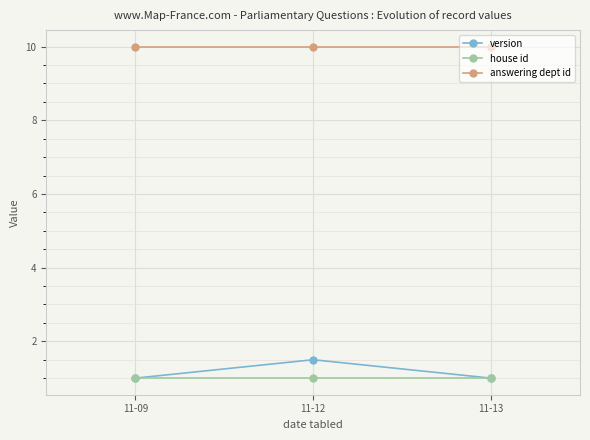

Which series has the largest total across all categories?

answering dept id